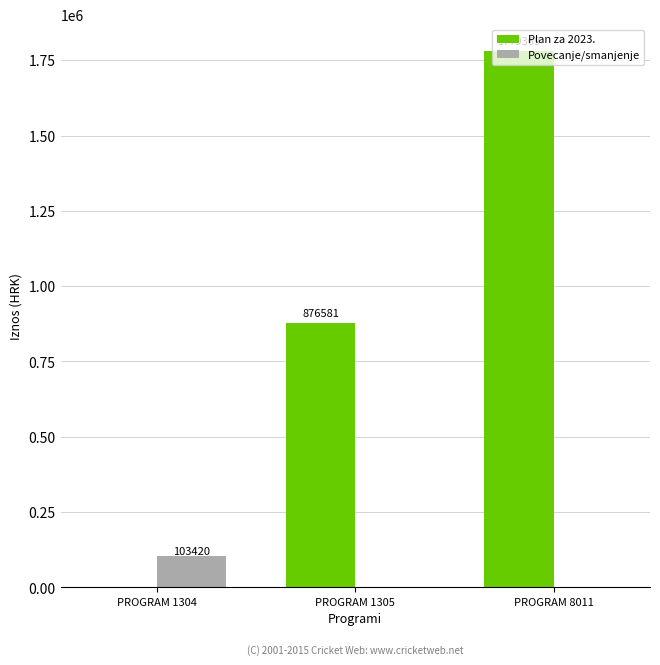

What is the total value across all series at PROGRAM 8011?

1779369